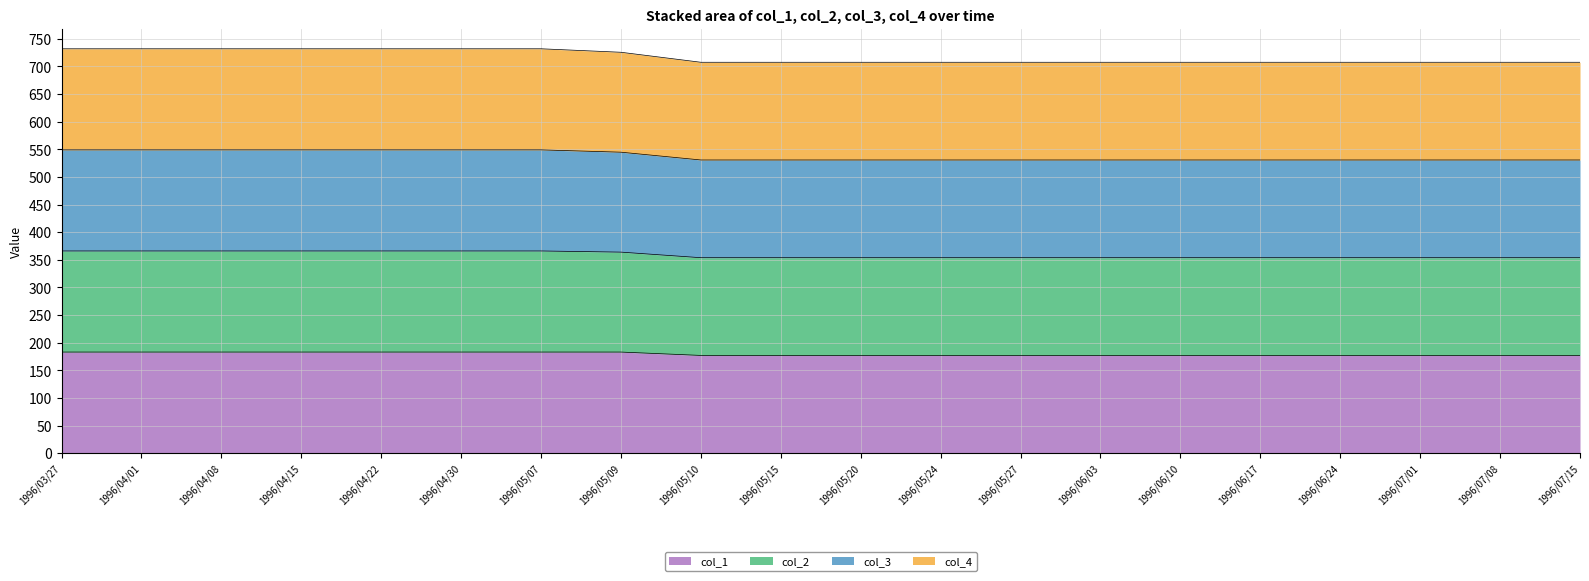

True or false: col_2 and col_3 cross at least once.

False